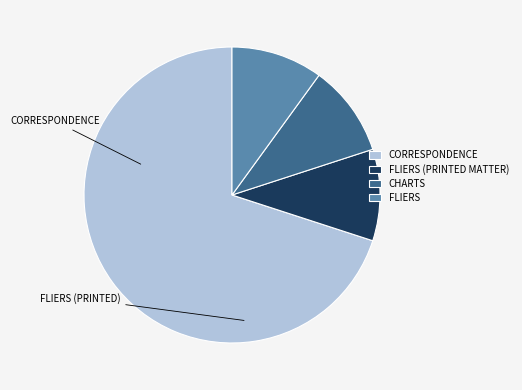

What is the largest slice in the pie chart?

CORRESPONDENCE